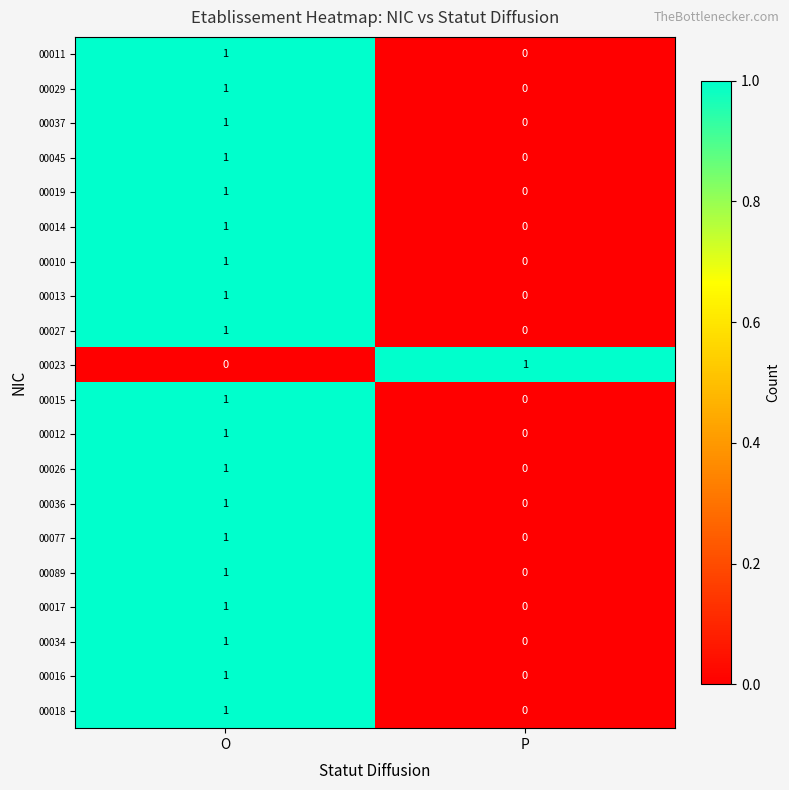

How many distinct data groups are displayed?

20